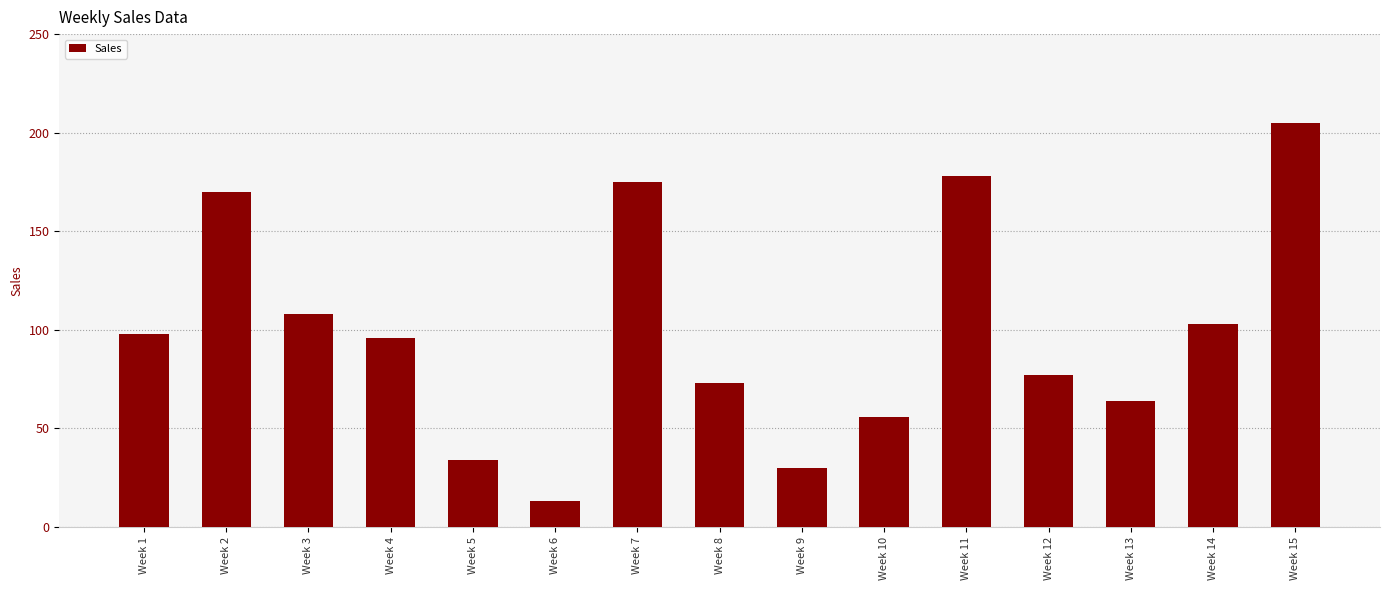

The chart shows a value of 205 at Week 15. True or false?

True